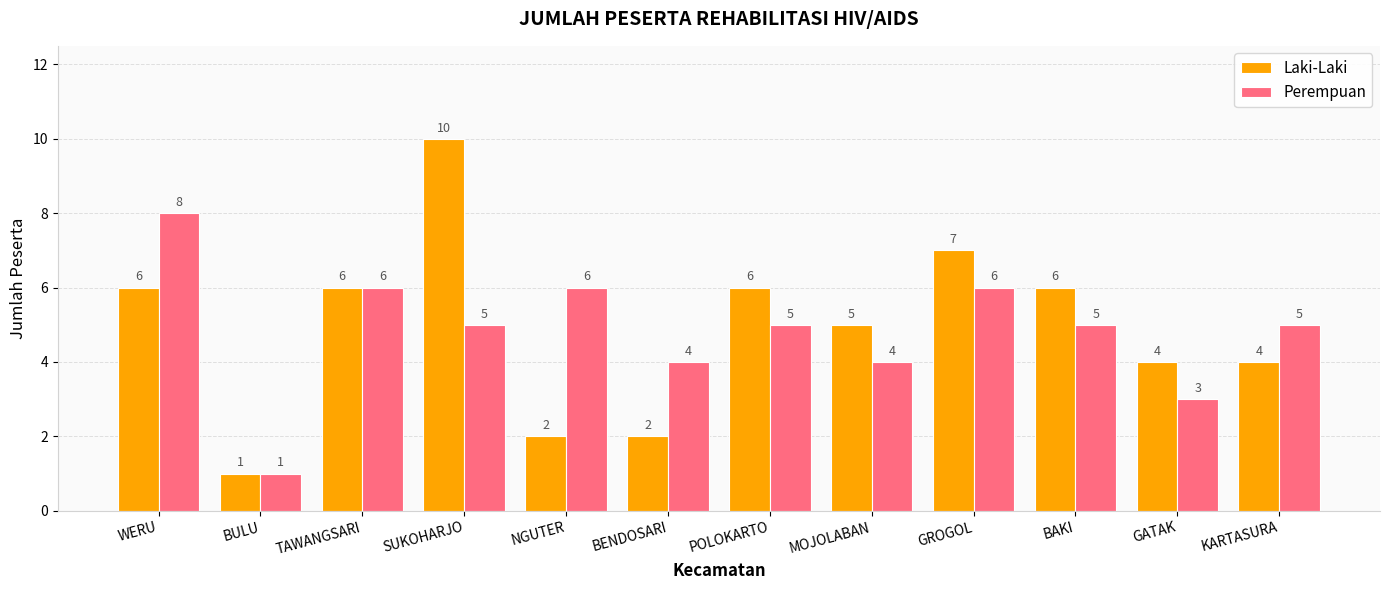

What is the total value across all series at MOJOLABAN?

9